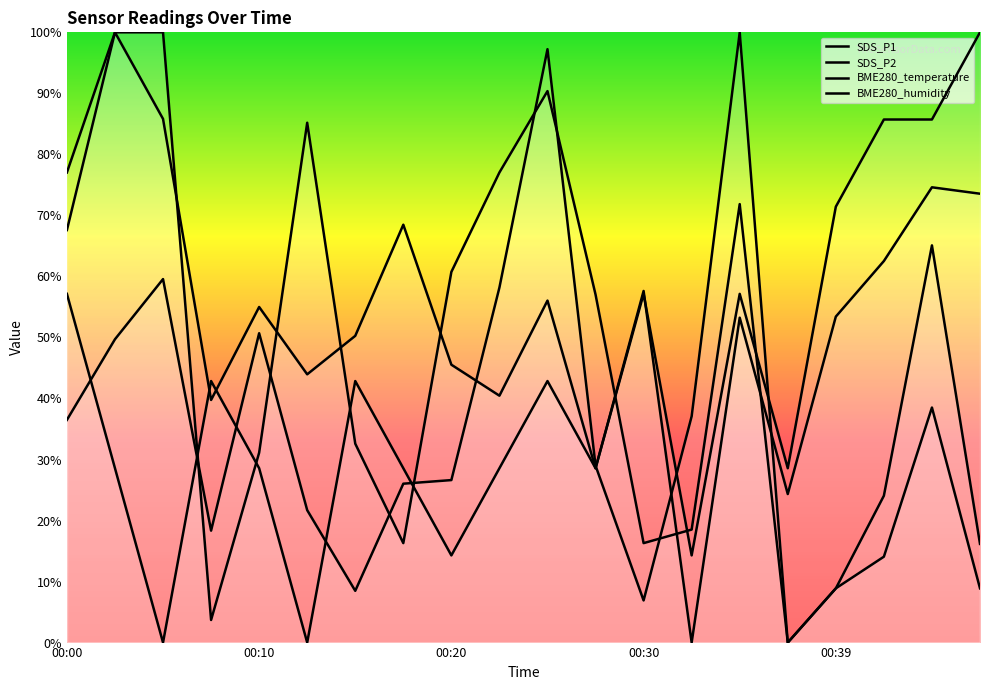

How many lines are shown in the chart?

4